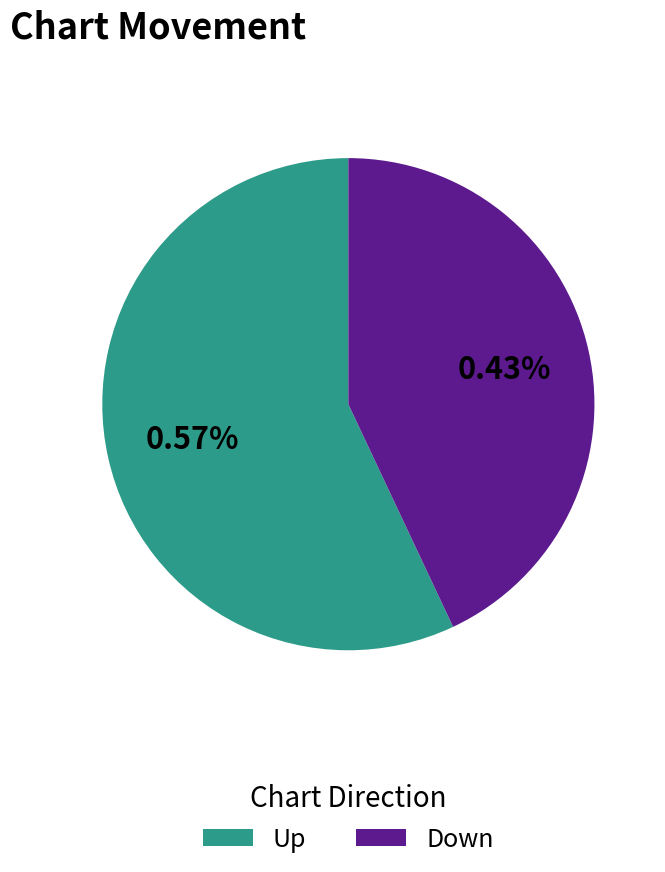

Which slice is the largest?

up